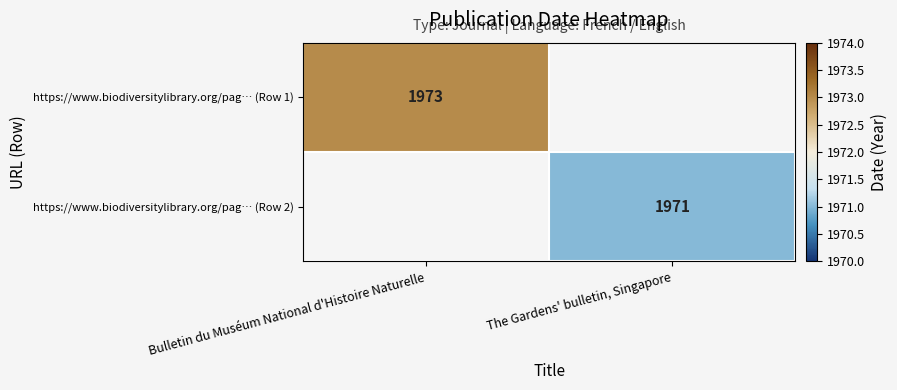

True or false: https://www.biodiversitylibrary.org/pag… (Row 1) has a value of 1973 at Bulletin du Muséum National d'Histoire Naturelle.

True